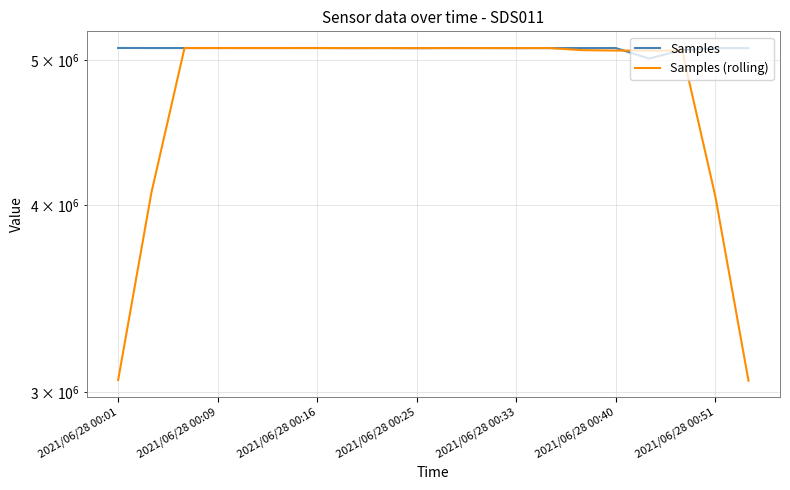

How many interior local peaks does the Samples (rolling) series have?

4